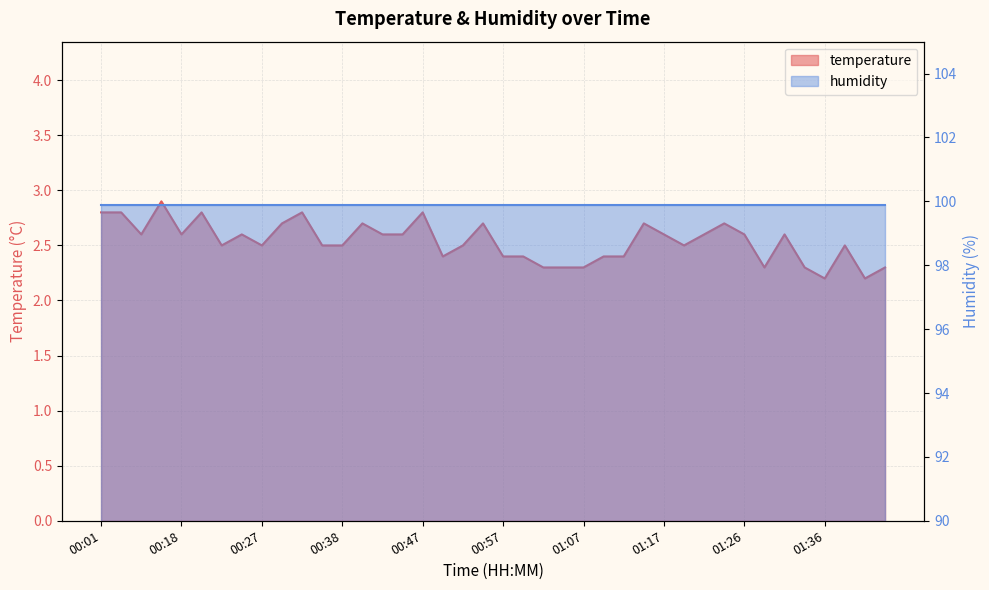

What is the label of the 1st point from the right?

01:47